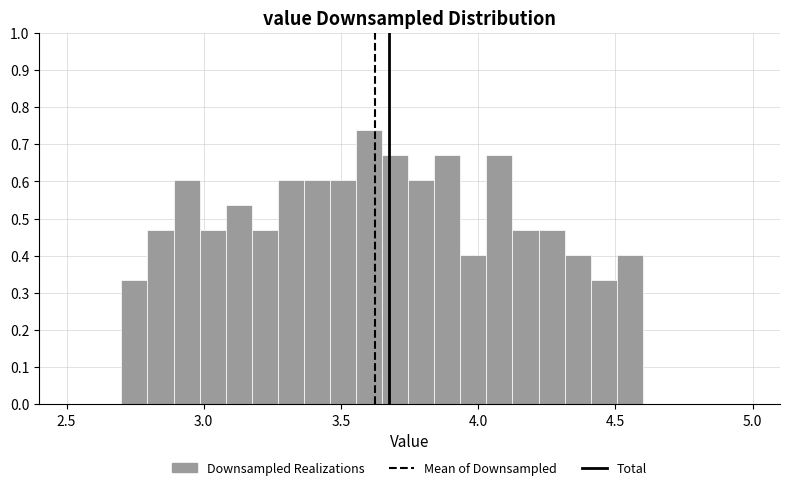

Read against the x-axis, roughly where is the centre of the tallest bar?

3.60